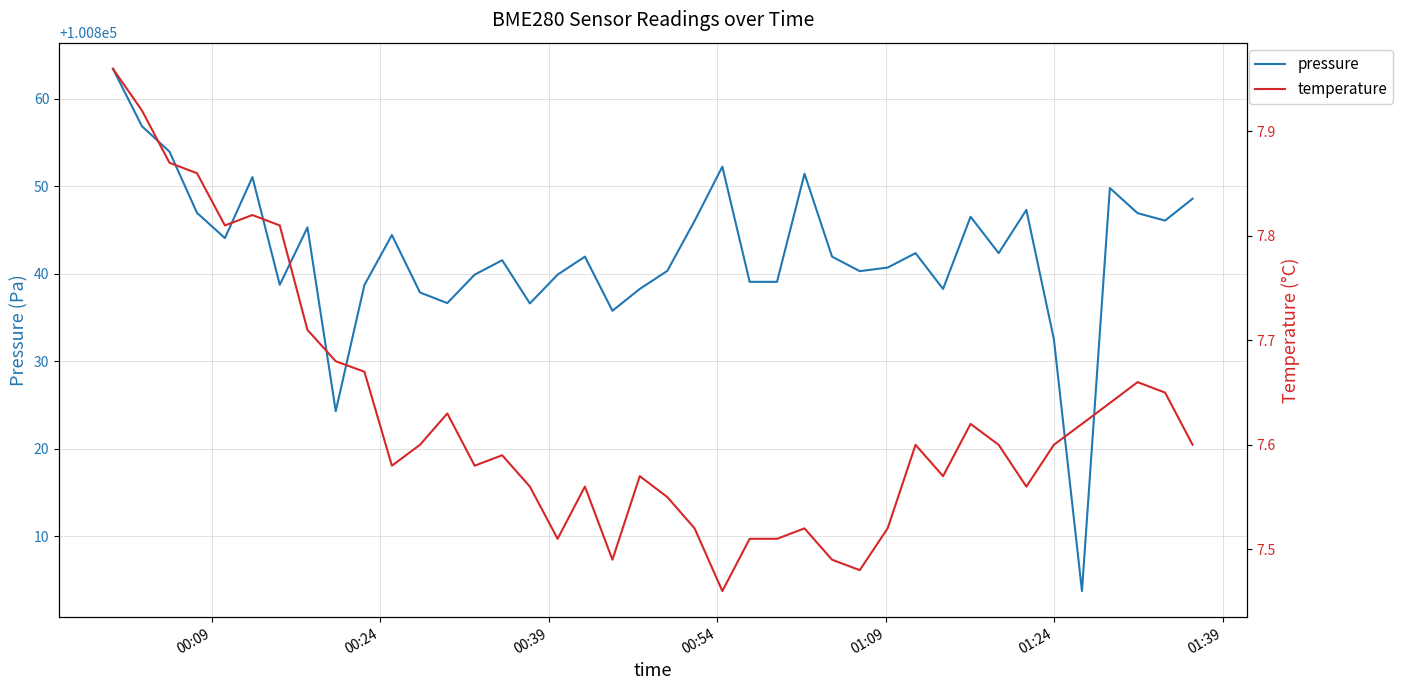

List the series in order of their peak value, lowest first.

temperature, pressure